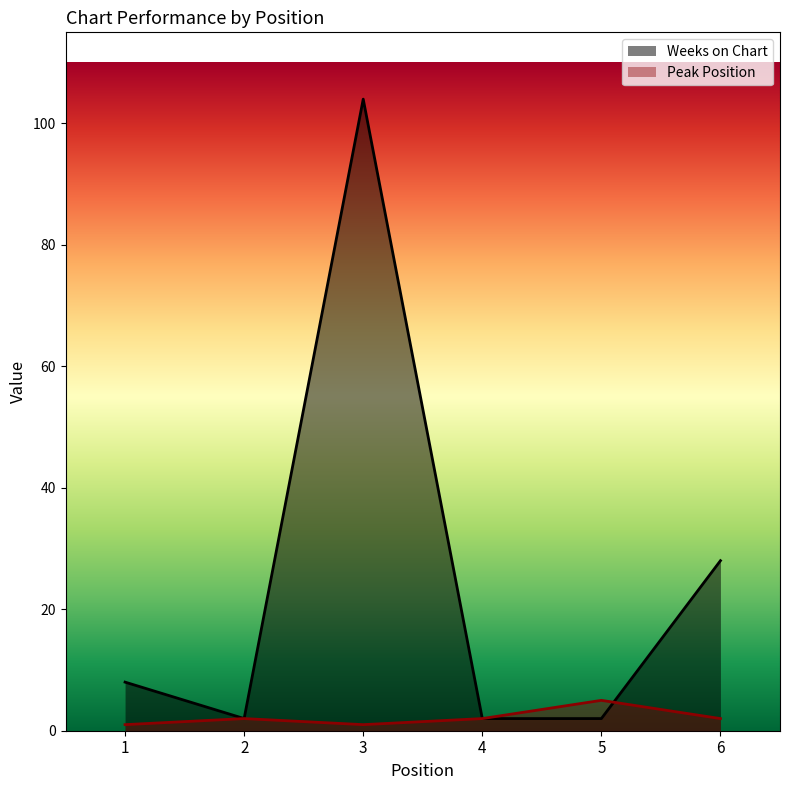

At which category does the chart reach its peak across all series?

3